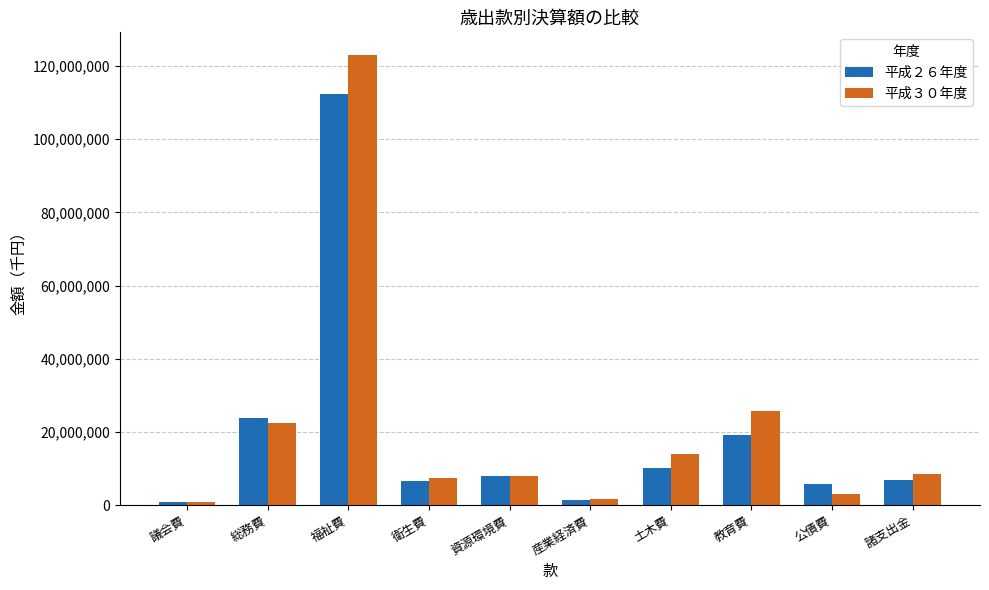

True or false: 平成３０年度 has a value of 1621398 at 産業経済費.

True